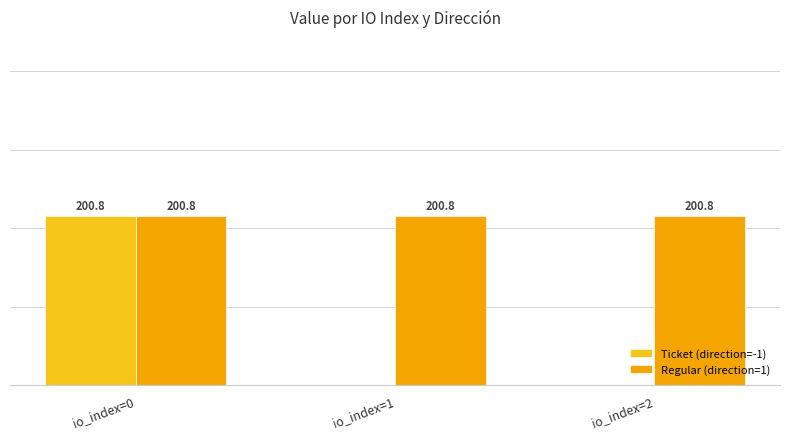

What is the minimum value for Regular (direction=1)?

200.8